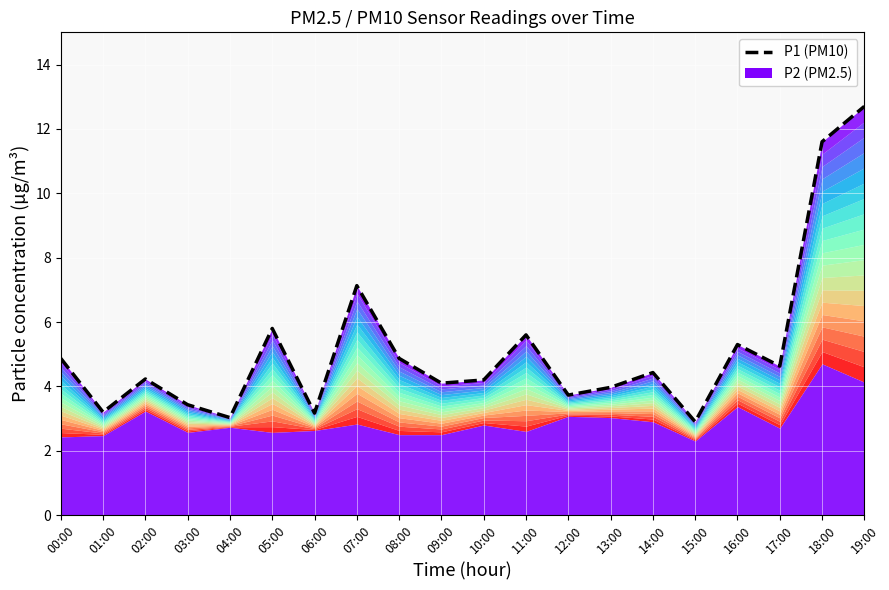

Which has a higher value, 03:00 or 02:00?

02:00